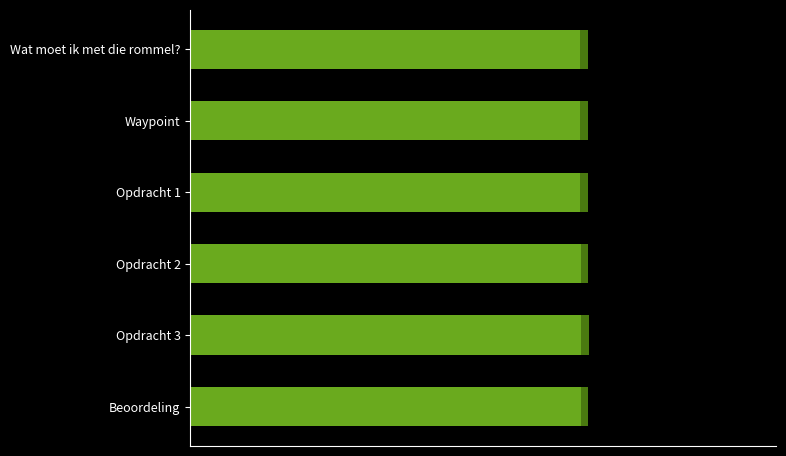

What is the value of the 1st bar from the left?

4183734